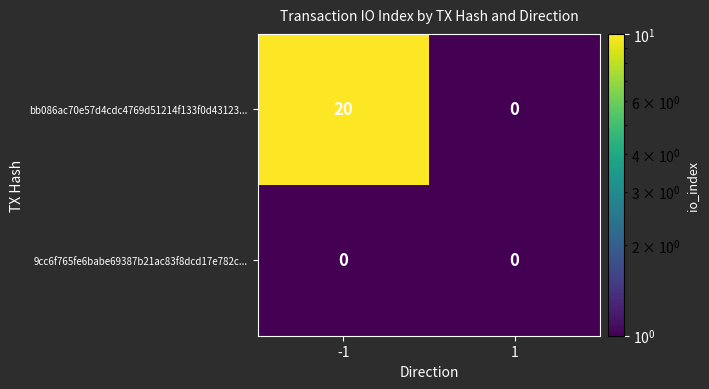

The bb086ac70e57d4cdc4769d51214f133f0d43123... series shows 10 at 1. True or false?

False